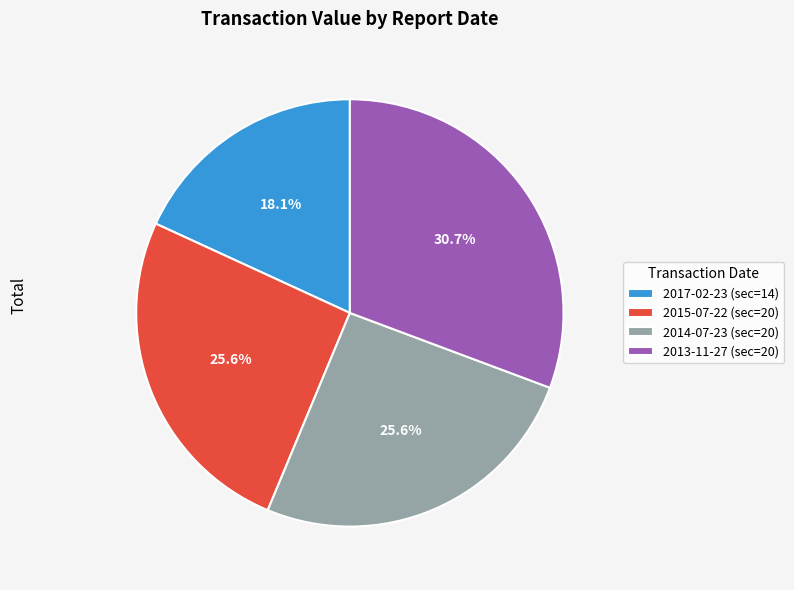

What percentage do 2014-07-23 (sec=20) and 2013-11-27 (sec=20) together represent?

56.3%